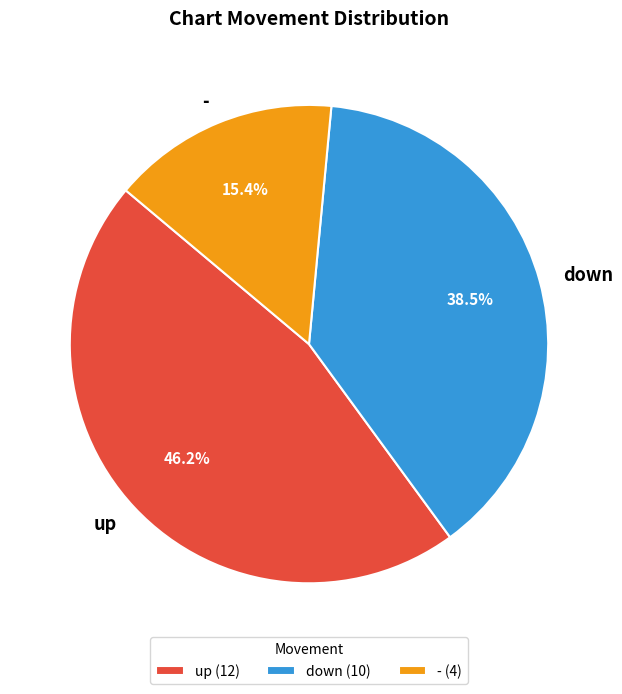

How many slices are in this pie chart?

3